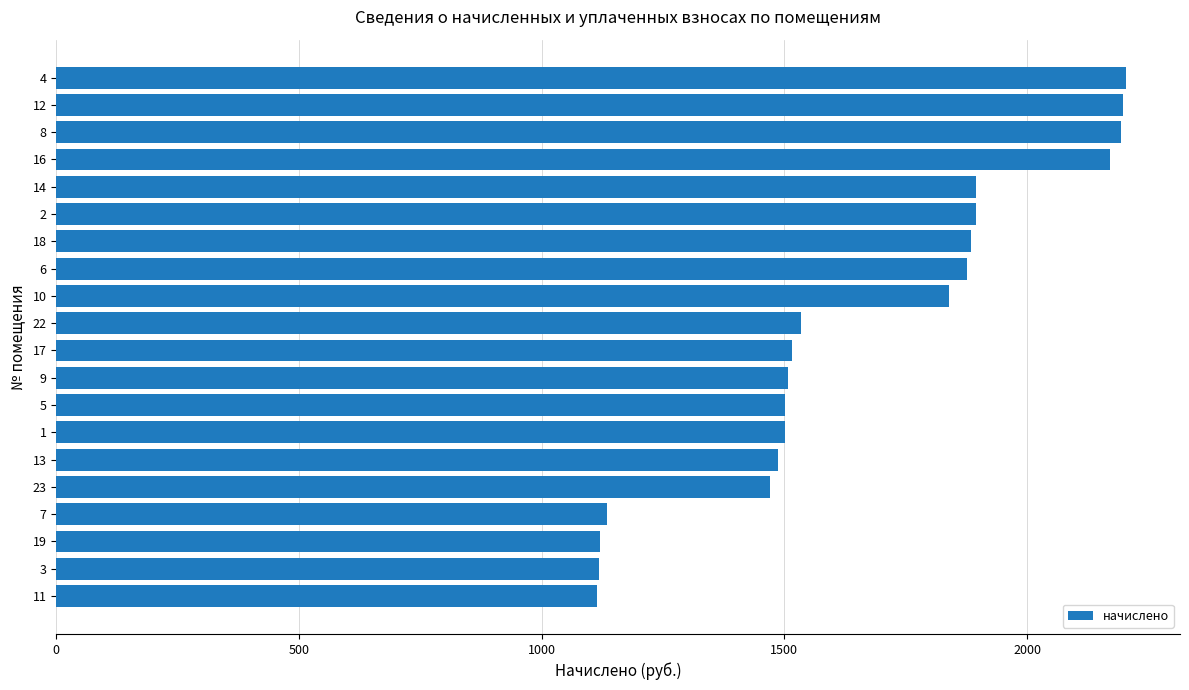

What is the maximum value shown in the chart?

2204.8